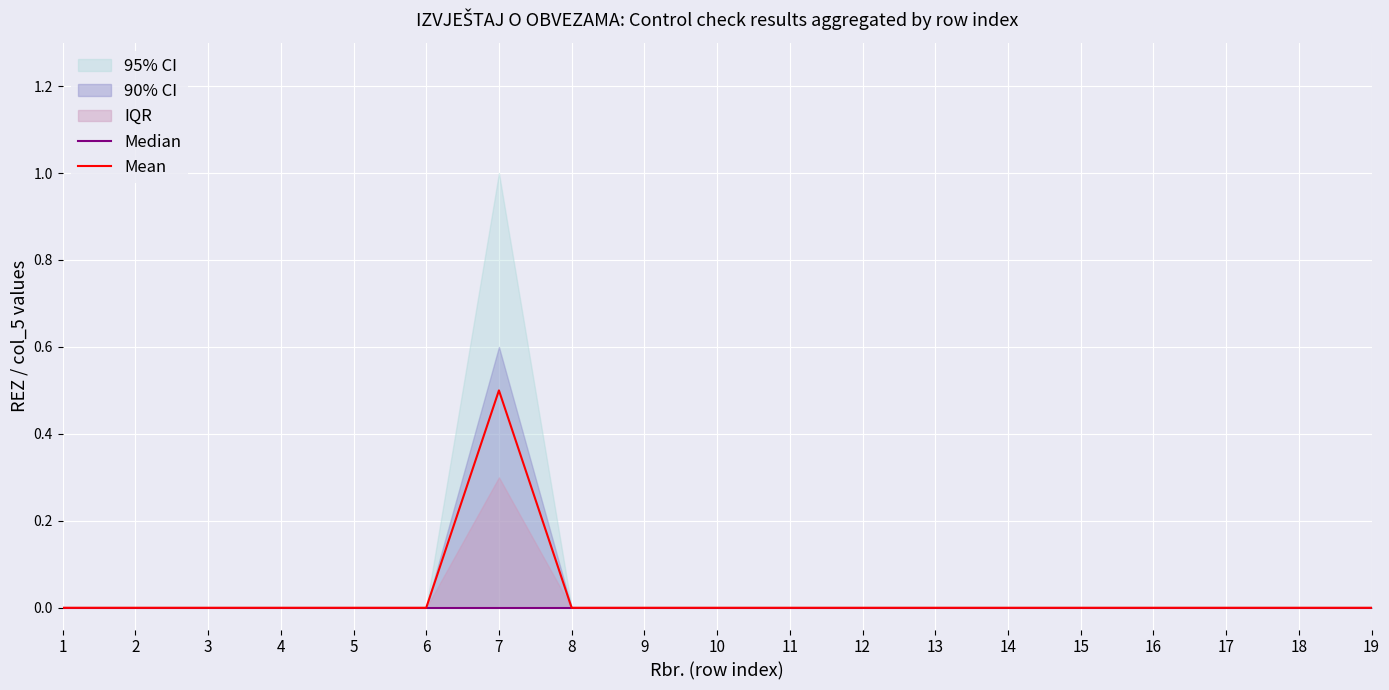

At 9, list the series in order from largest to smallest.

Median, Mean